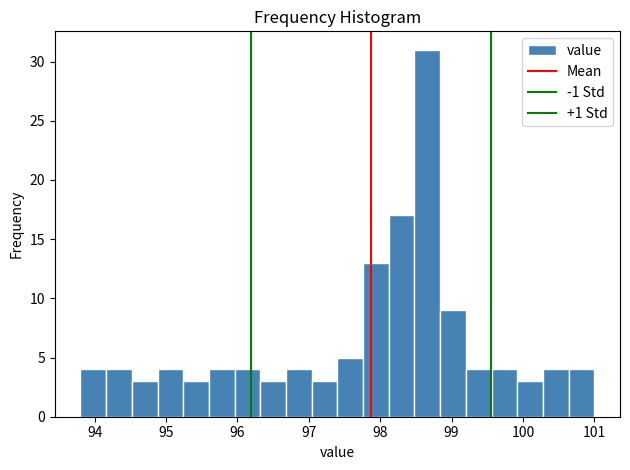

Read against the x-axis, roughly where is the centre of the tallest bar?

98.7